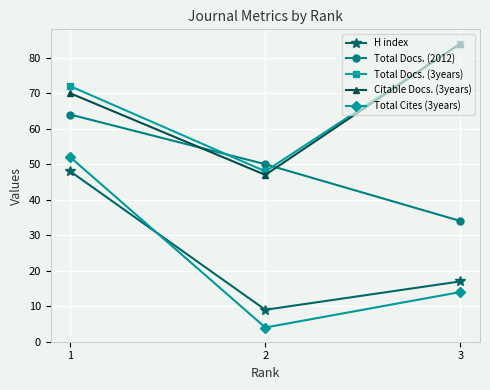

What is the sum of all Total Docs. (3years) values?

204